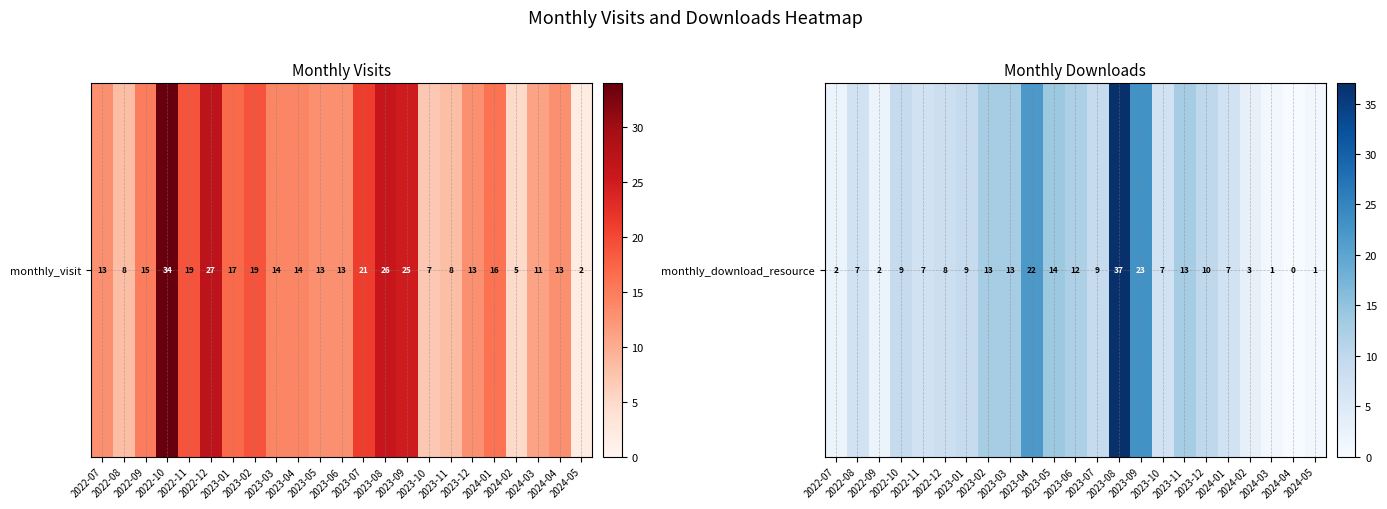

List the labels in order of value, smallest first.

2024-04, 2024-03, 2024-05, 2022-07, 2022-09, 2024-02, 2022-08, 2022-11, 2023-10, 2024-01, 2022-12, 2022-10, 2023-01, 2023-07, 2023-12, 2023-06, 2023-02, 2023-03, 2023-11, 2023-05, 2023-04, 2023-09, 2023-08